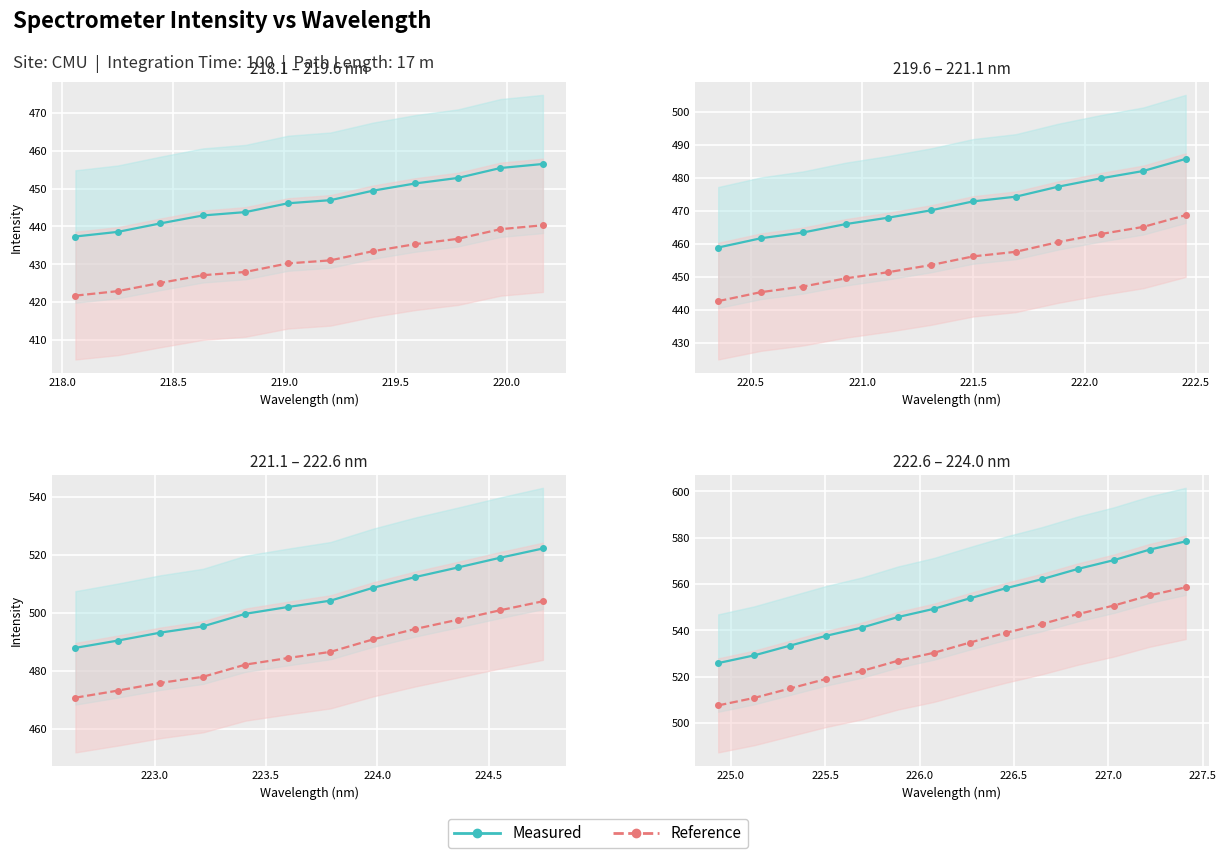

Which series has the widest spread of values?

Measured